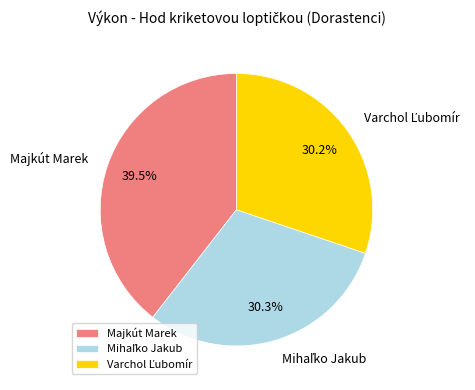

Is there any slice that represents more than half of the pie?

No